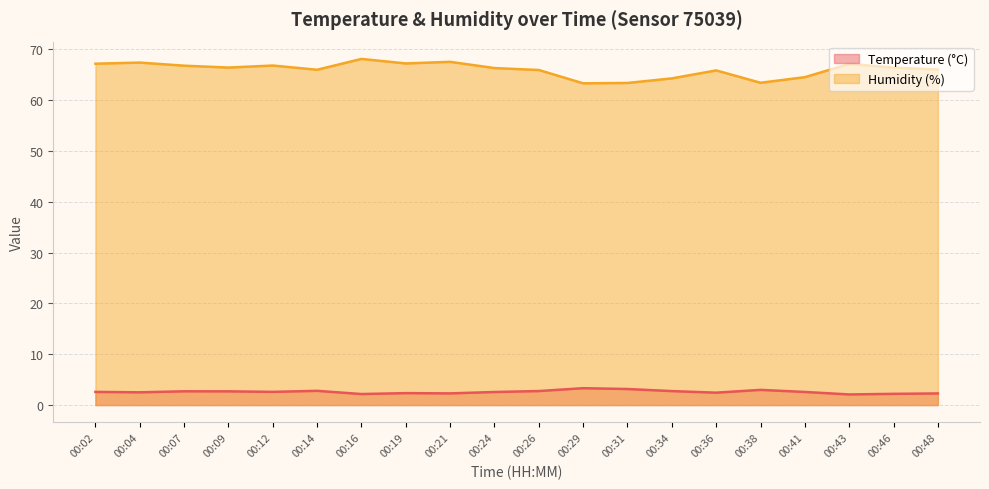

How many data points in Humidity (%) are above 66?

12